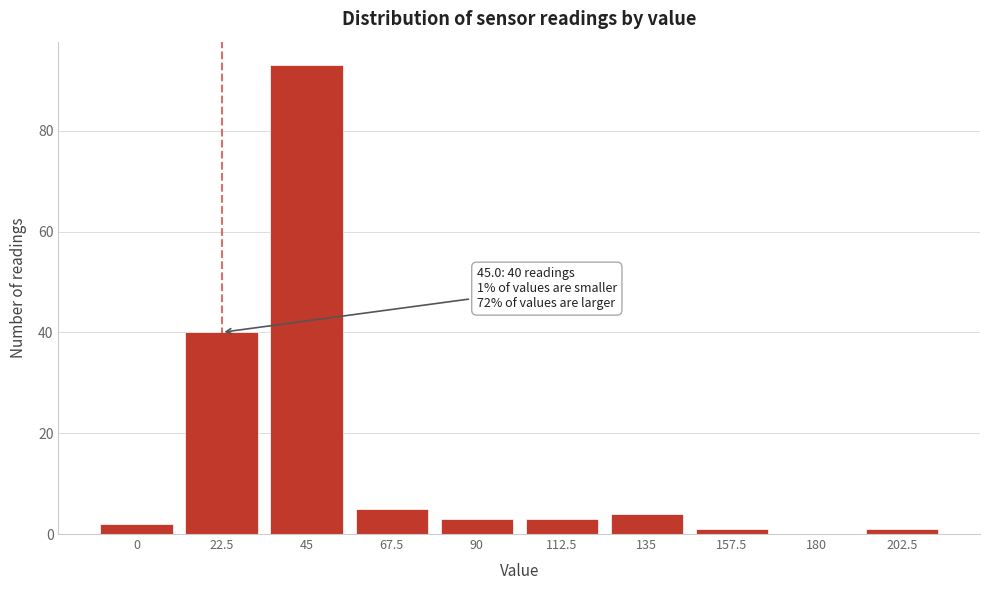

Reading right to left, list all the values displayed in this chart.

202.5=1	180=0	157.5=1	135=4	112.5=3	90=3	67.5=5	45=93	22.5=40	0=2